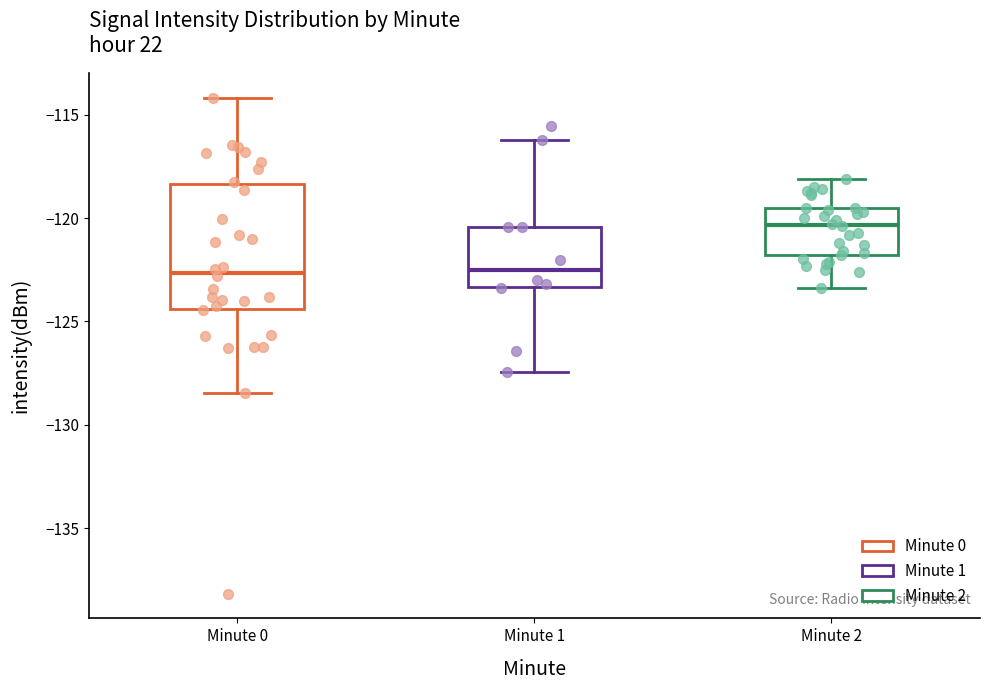

Which box has the highest median line?

Minute 2